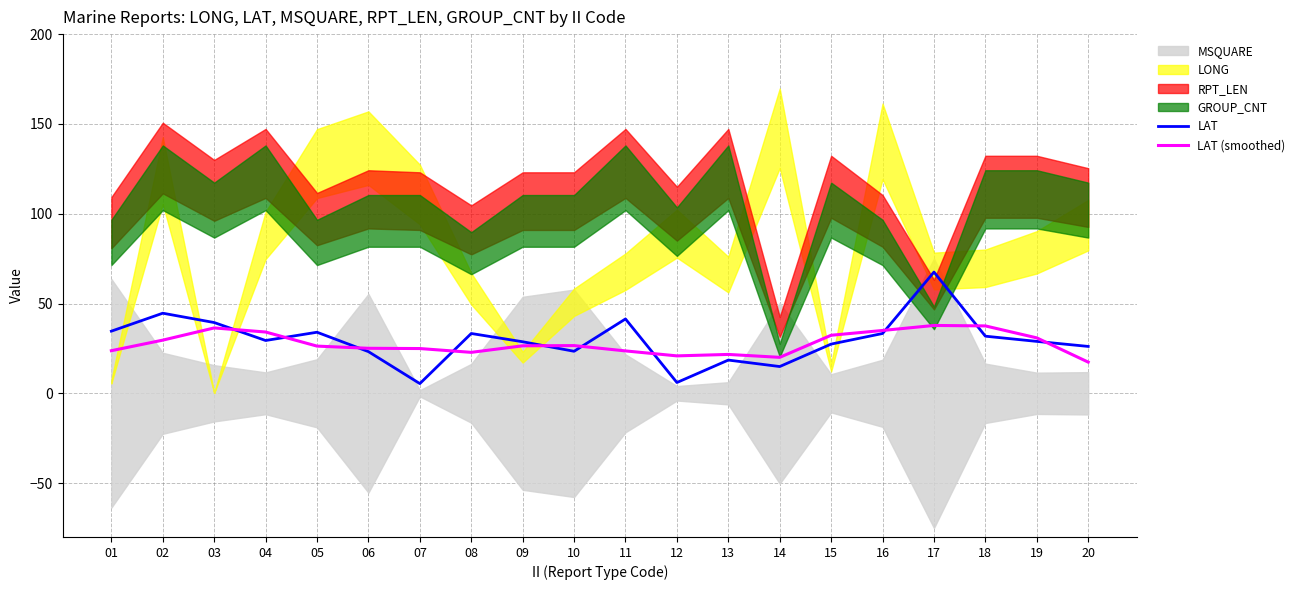

How many values in the LAT series exceed 29?

10